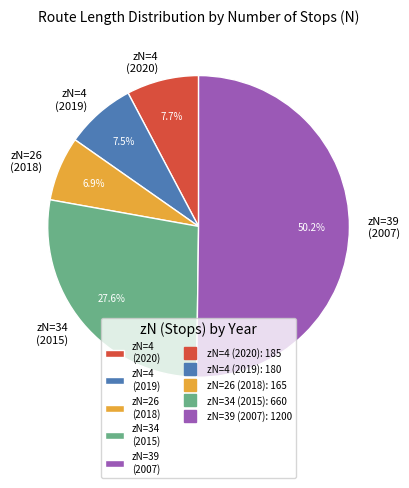

What is the smallest slice in the pie chart?

zN=26 (2018)